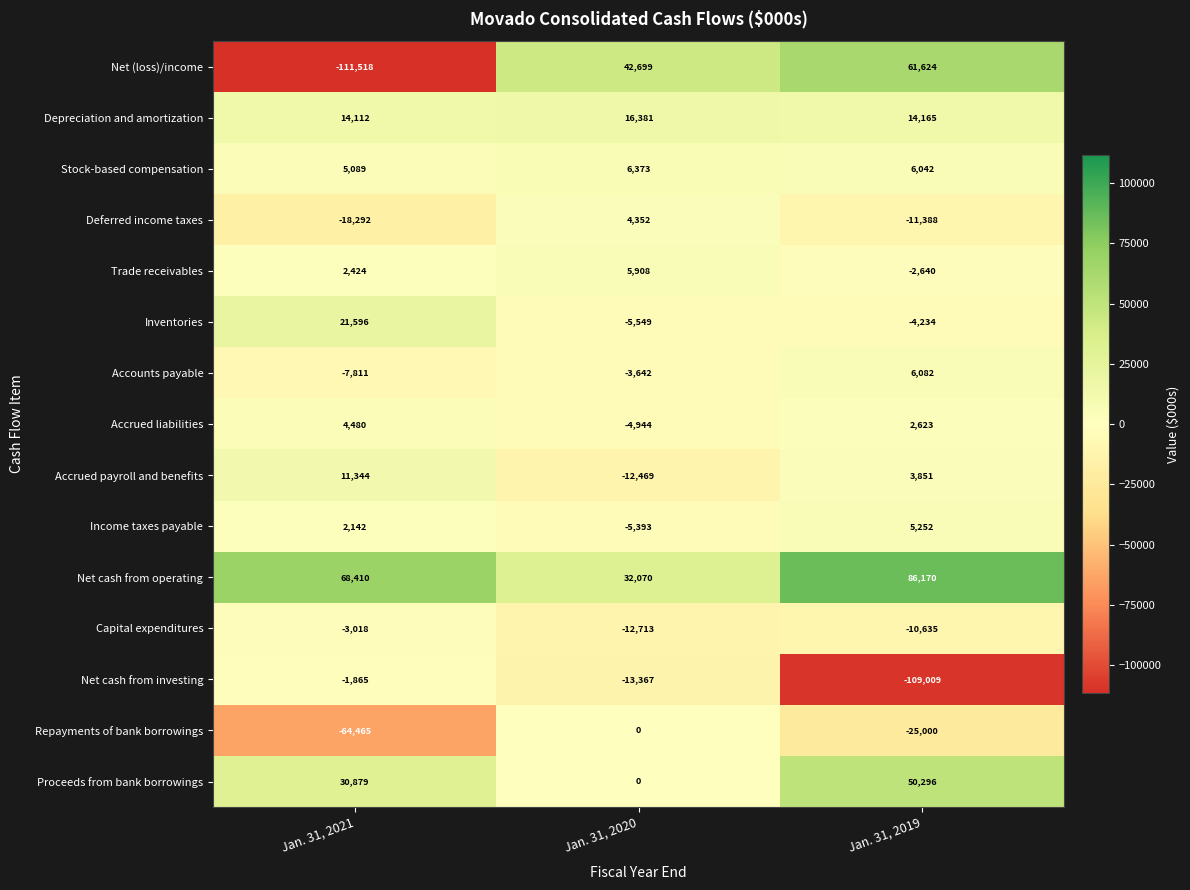

What is the total value across all series at Jan. 31, 2021?

-46493